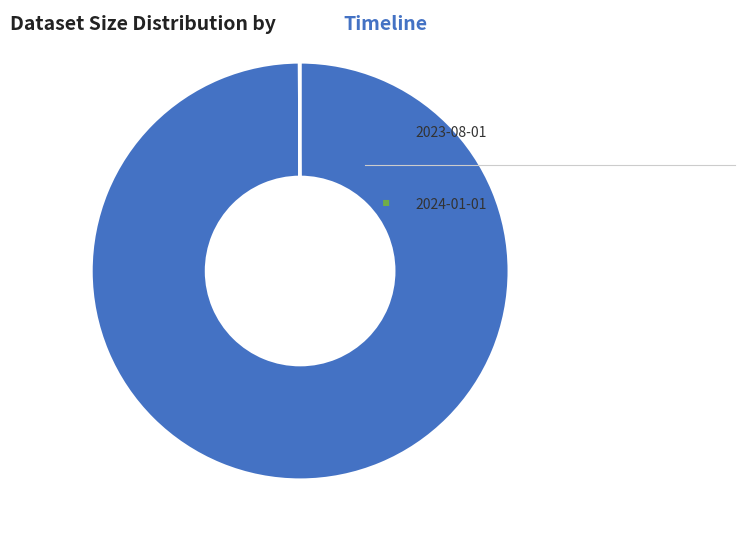

Is there any slice that represents more than half of the pie?

Yes